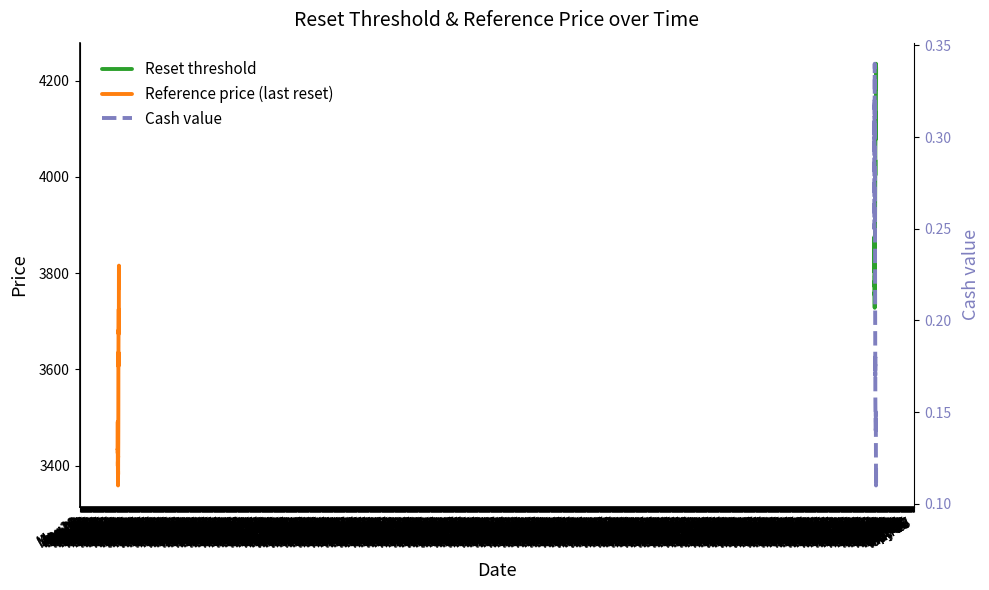

At how many categories does at least one series exceed 3690?

39